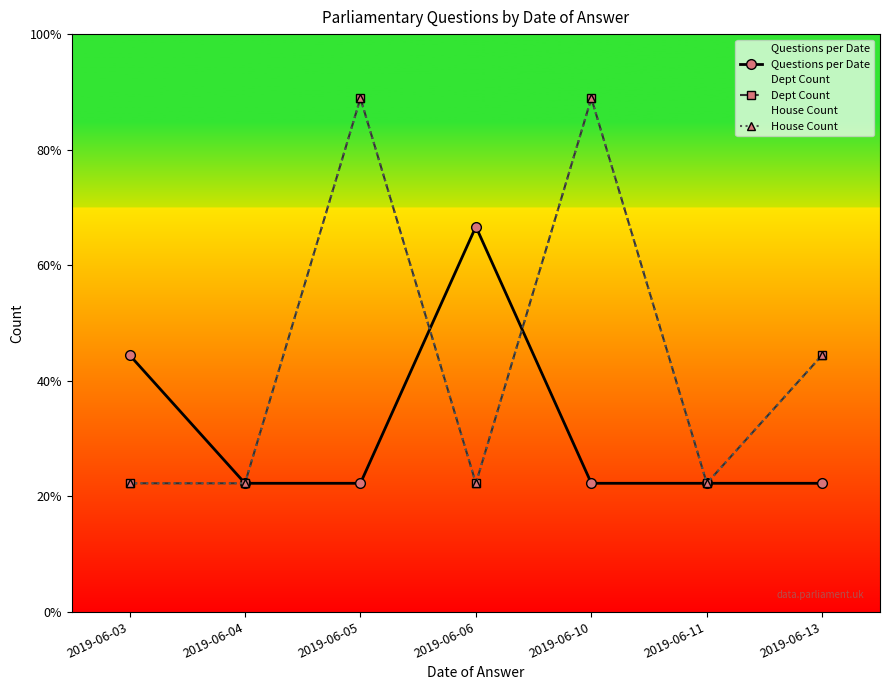

Where is the first local minimum for House Count?

2019-06-06